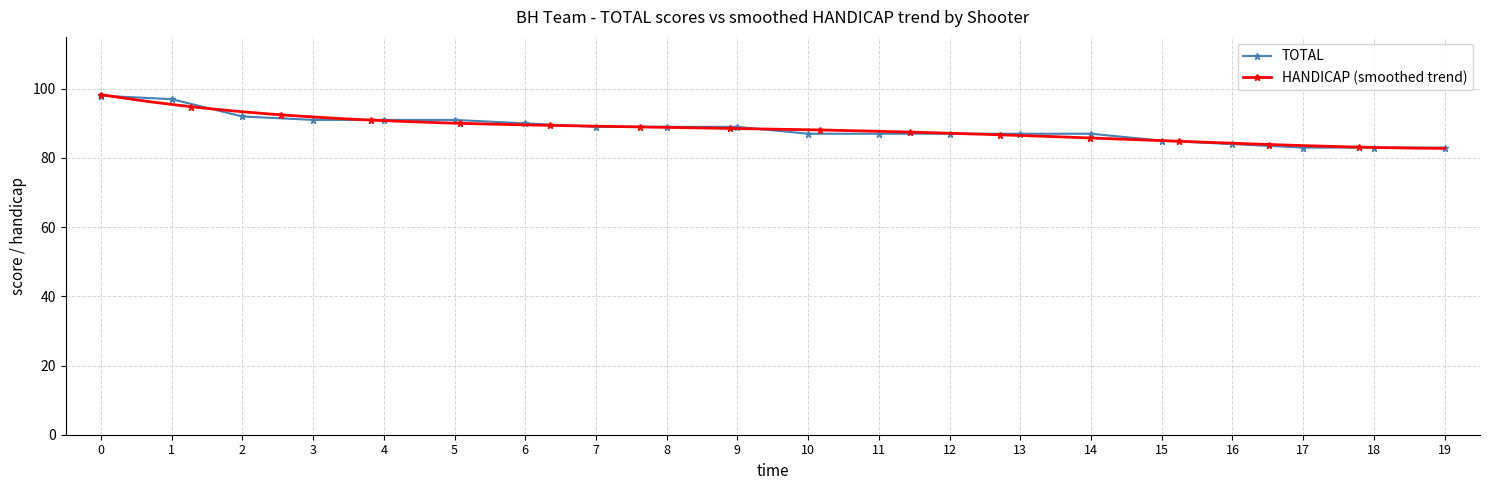

What is the value of the TOTAL point at the 20th from the left?

83